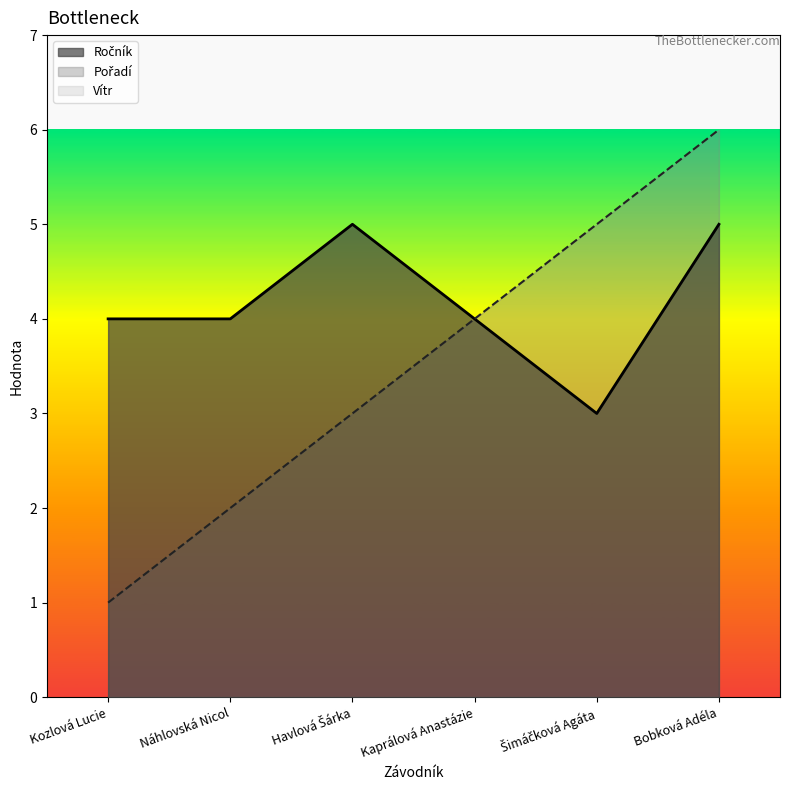

Reading left to right, transcribe all the data shown in this chart.

Ročník: Kozlová Lucie=4	Náhlovská Nicol=4	Havlová Šárka=5	Kaprálová Anastázie=4	Šimáčková Agáta=3	Bobková Adéla=5
Pořadí: Kozlová Lucie=1	Náhlovská Nicol=2	Havlová Šárka=3	Kaprálová Anastázie=4	Šimáčková Agáta=5	Bobková Adéla=6